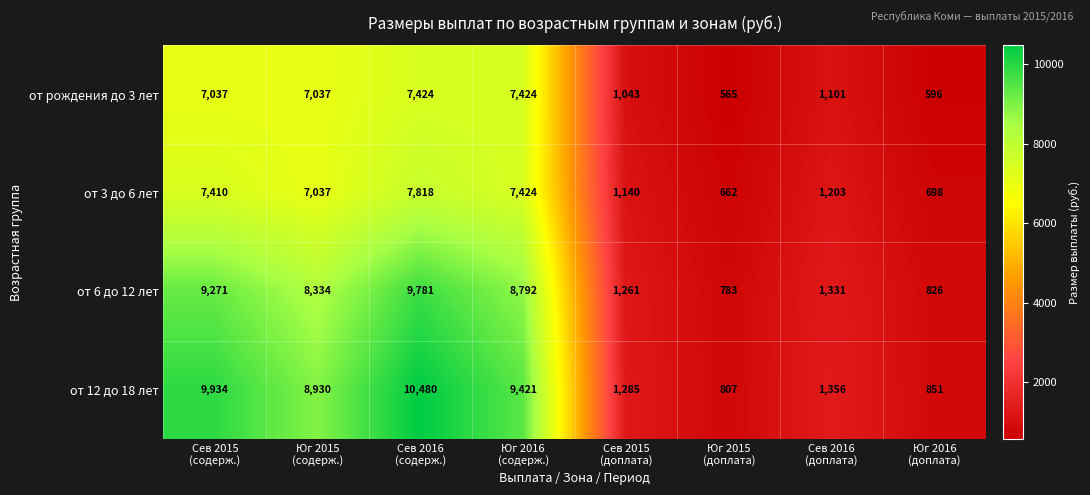

What is the smallest value displayed?

565